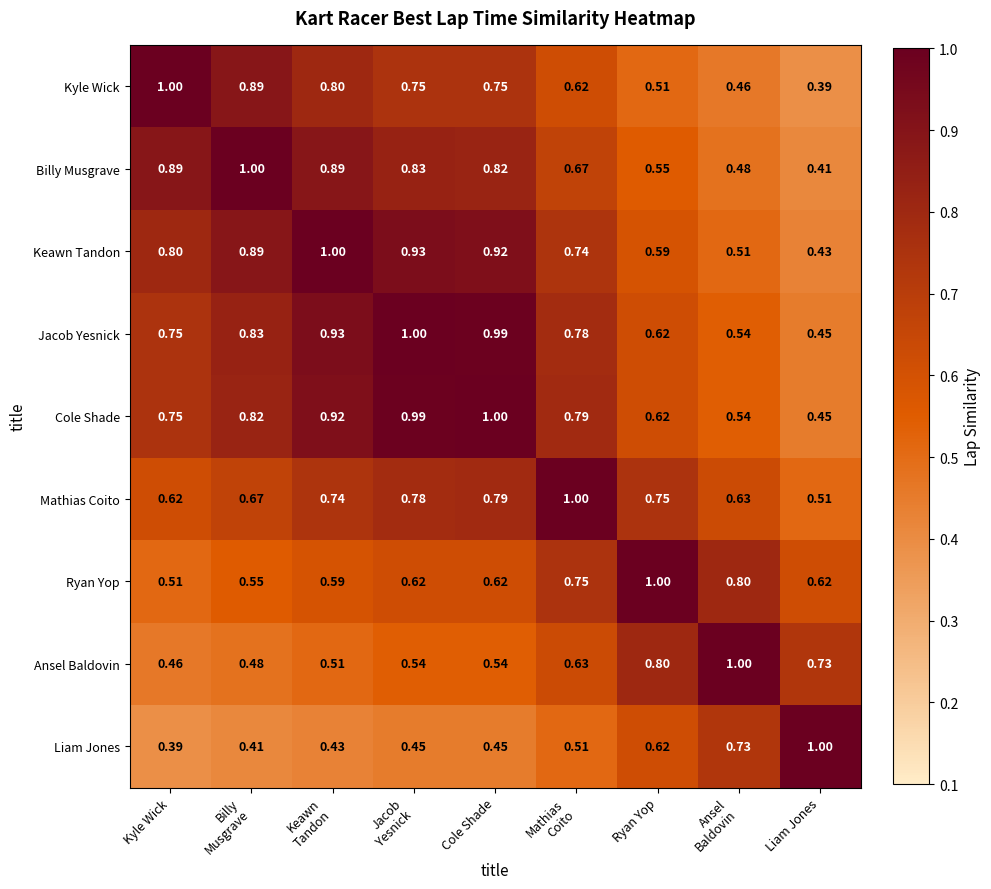

At which label is Keawn Tandon closest to 0?

Liam Jones